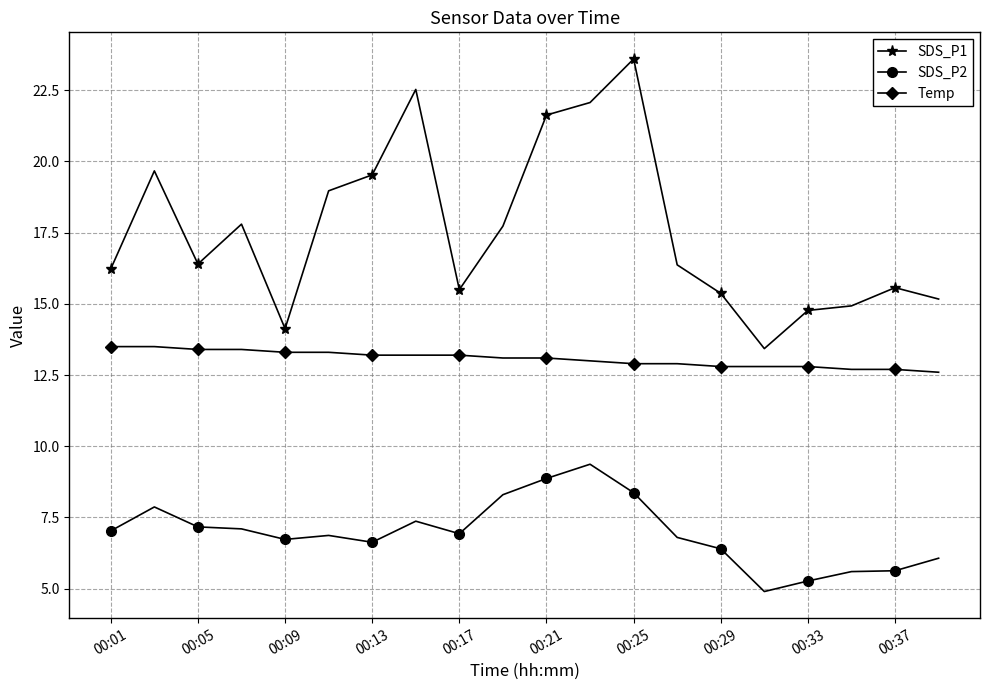

How many lines are shown in the chart?

3